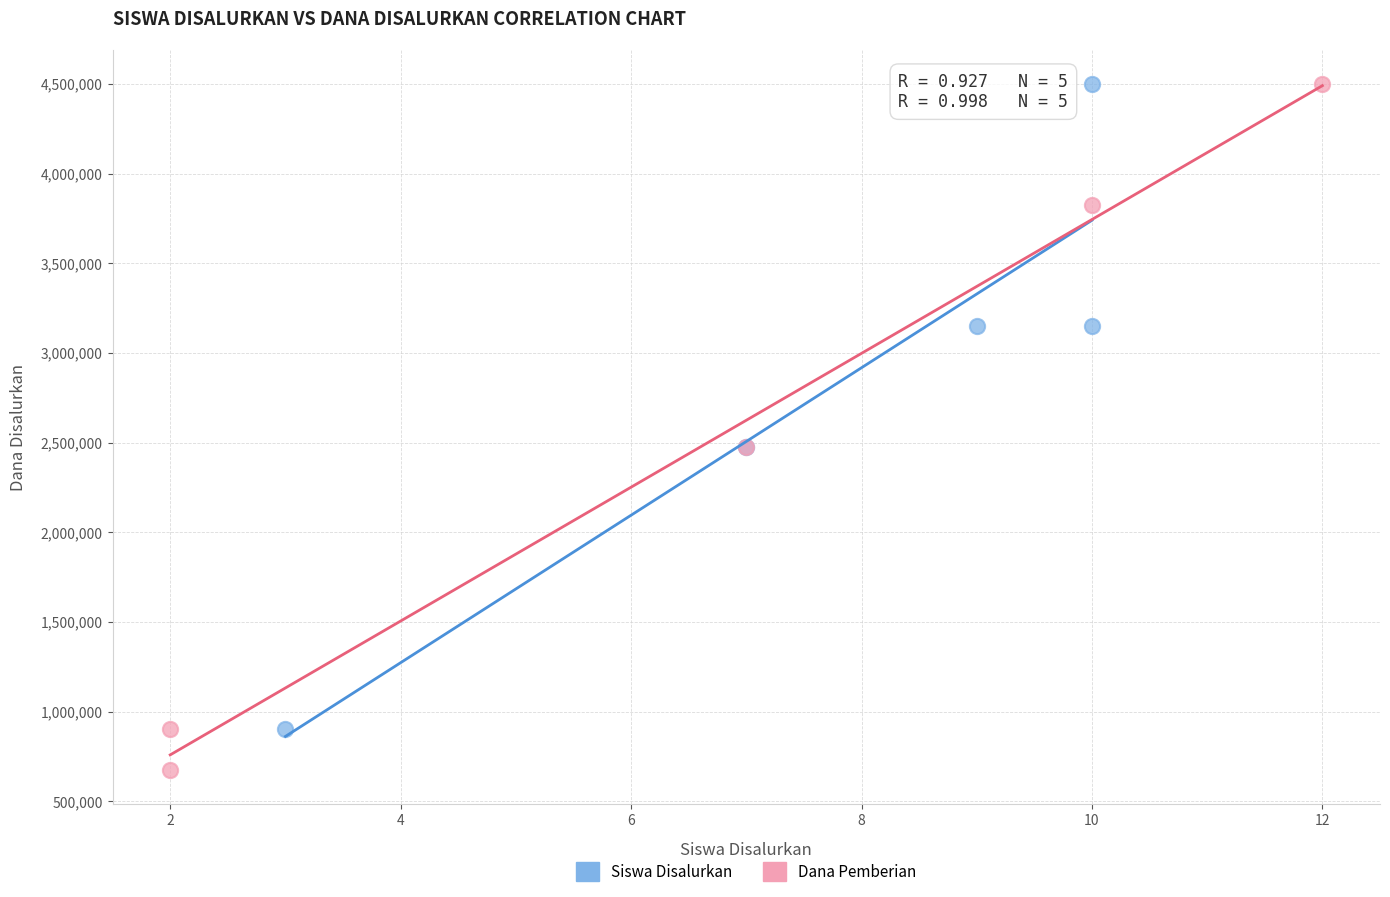

Which series contains the lowest Y value?

Dana Pemberian